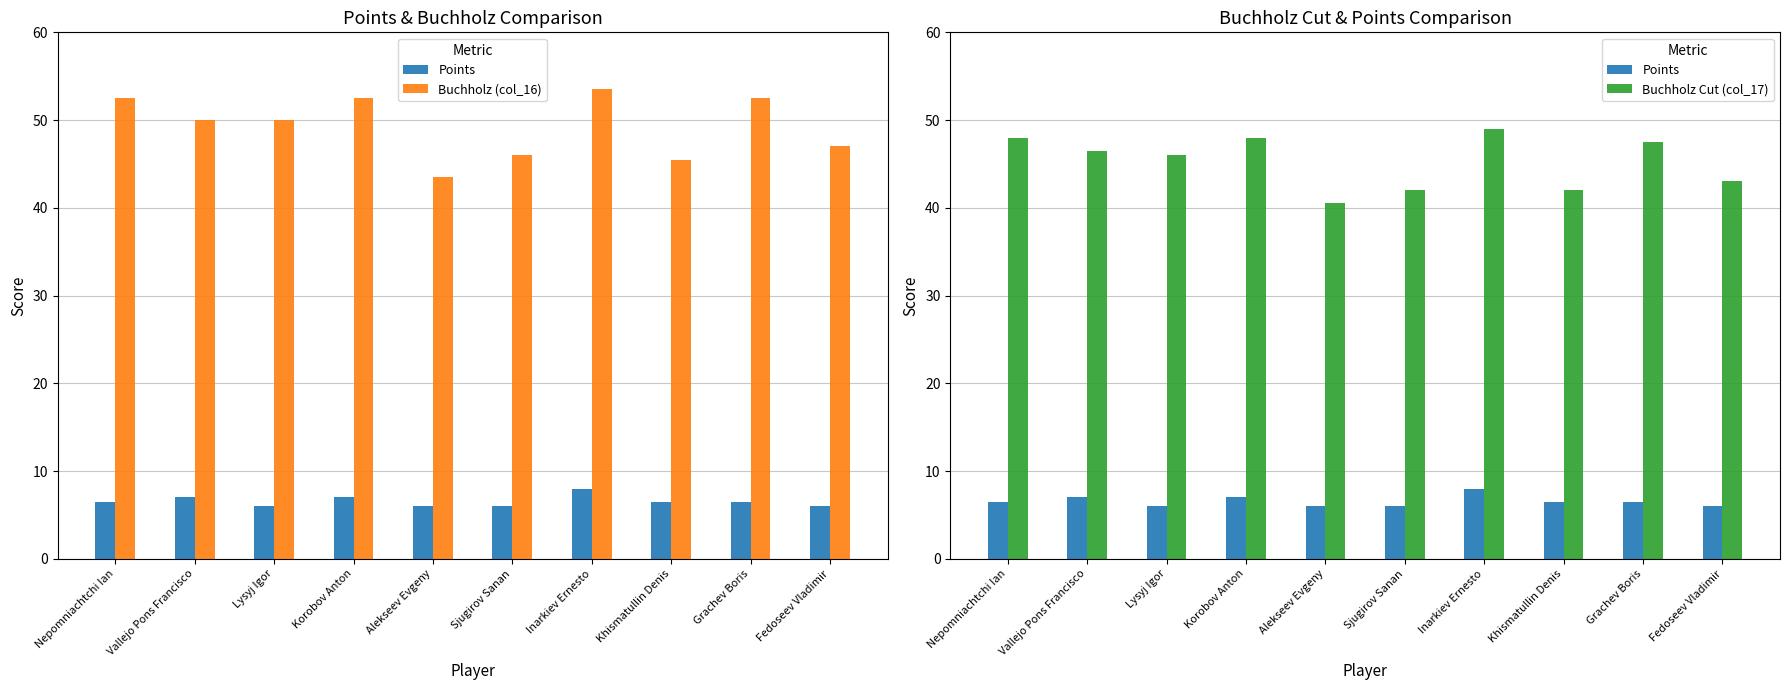

Reading right to left, transcribe all the data shown in this chart.

Points: Fedoseev Vladimir=6.0	Grachev Boris=6.5	Khismatullin Denis=6.5	Inarkiev Ernesto=8.0	Sjugirov Sanan=6.0	Alekseev Evgeny=6.0	Korobov Anton=7.0	Lysyj Igor=6.0	Vallejo Pons Francisco=7.0	Nepomniachtchi Ian=6.5
Buchholz (col_16): Fedoseev Vladimir=47.0	Grachev Boris=52.5	Khismatullin Denis=45.5	Inarkiev Ernesto=53.5	Sjugirov Sanan=46.0	Alekseev Evgeny=43.5	Korobov Anton=52.5	Lysyj Igor=50.0	Vallejo Pons Francisco=50.0	Nepomniachtchi Ian=52.5
Buchholz Cut (col_17): Fedoseev Vladimir=43.0	Grachev Boris=47.5	Khismatullin Denis=42.0	Inarkiev Ernesto=49.0	Sjugirov Sanan=42.0	Alekseev Evgeny=40.5	Korobov Anton=48.0	Lysyj Igor=46.0	Vallejo Pons Francisco=46.5	Nepomniachtchi Ian=48.0